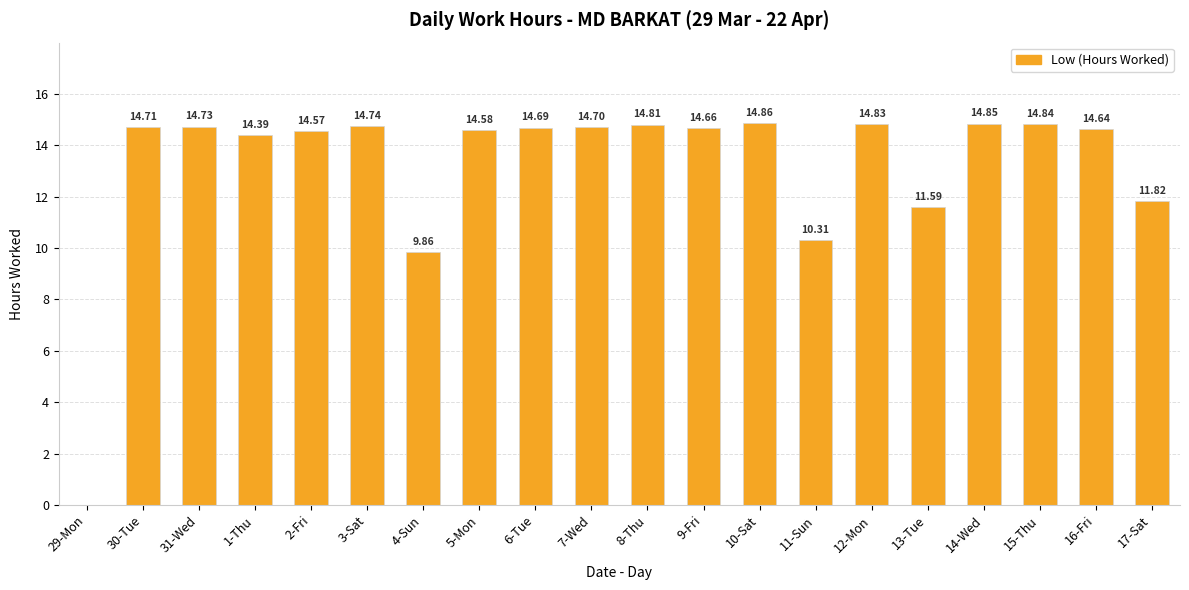

What is the sum of all values?

264.2